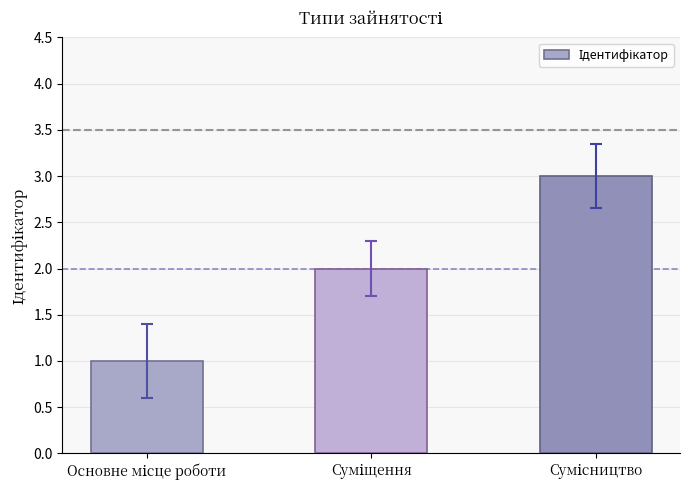

What is the maximum value shown in the chart?

3